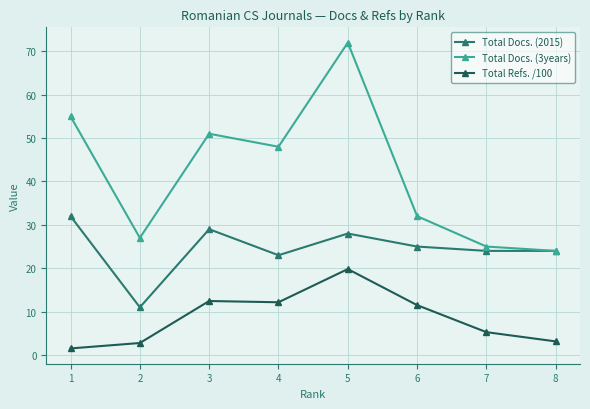

List the series in order of their overall mean, lowest first.

Total Refs. /100, Total Docs. (2015), Total Docs. (3years)